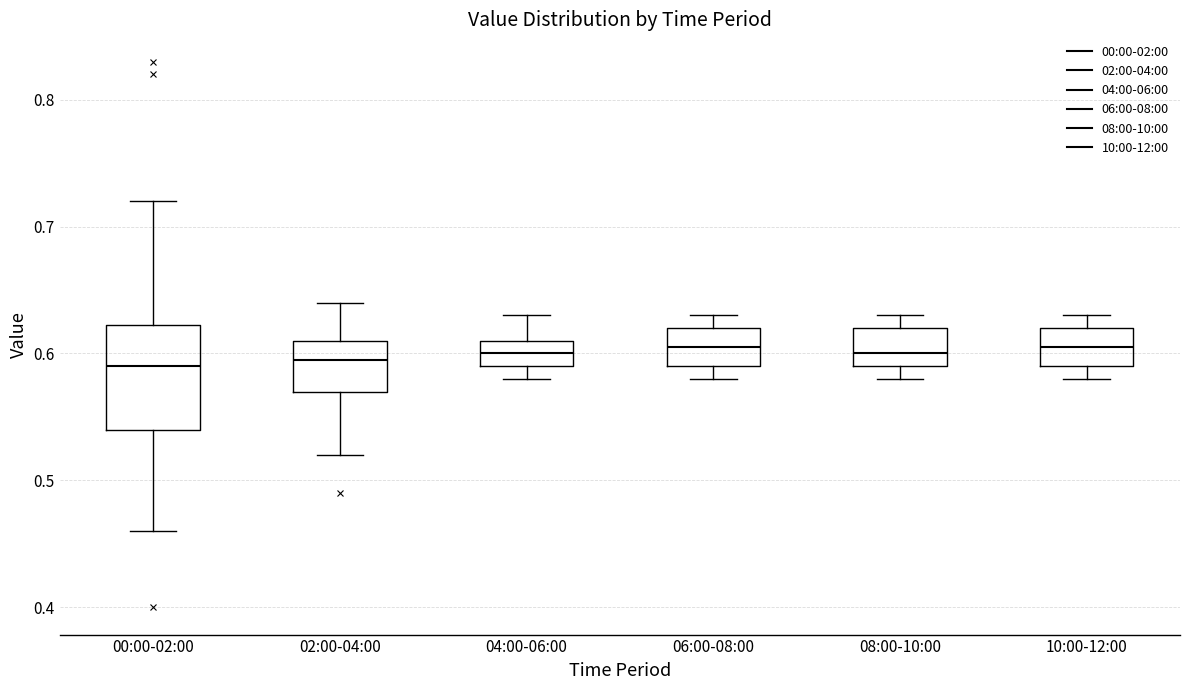

Reading left to right, transcribe this box plot: for each box, give where its median line is, the range the box spans, and where its two whiskers end, as read against the y-axis. The values are not printed on the chart, so give them approximately, as read against the axis.

00:00-02:00: median 0.59, box 0.54 to 0.62, whiskers 0.46 to 0.72
02:00-04:00: median 0.60, box 0.57 to 0.61, whiskers 0.52 to 0.64
04:00-06:00: median 0.60, box 0.59 to 0.61, whiskers 0.58 to 0.63
06:00-08:00: median 0.61, box 0.59 to 0.62, whiskers 0.58 to 0.63
08:00-10:00: median 0.60, box 0.59 to 0.62, whiskers 0.58 to 0.63
10:00-12:00: median 0.61, box 0.59 to 0.62, whiskers 0.58 to 0.63